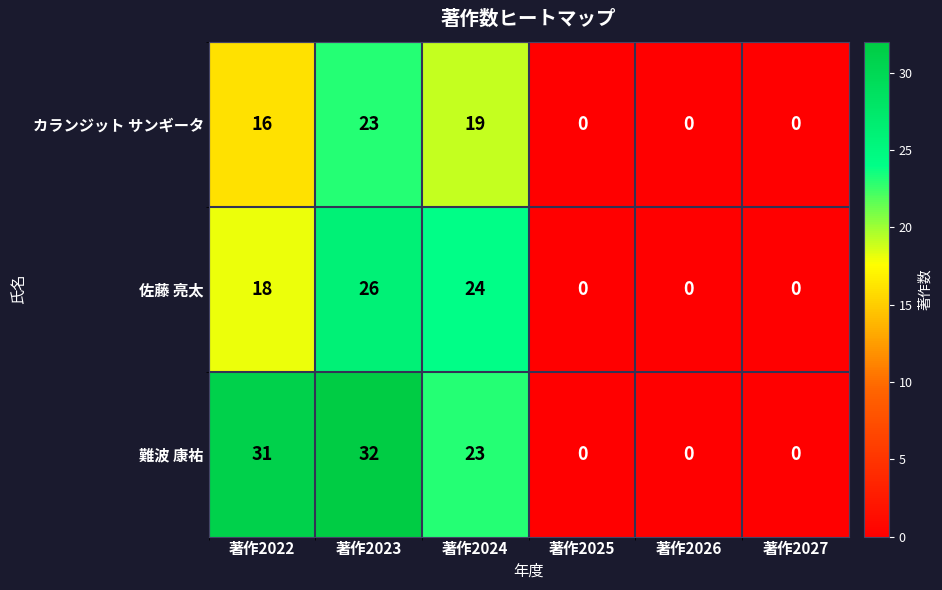

Which series changed the most between 著作2024 and 著作2025?

佐藤 亮太